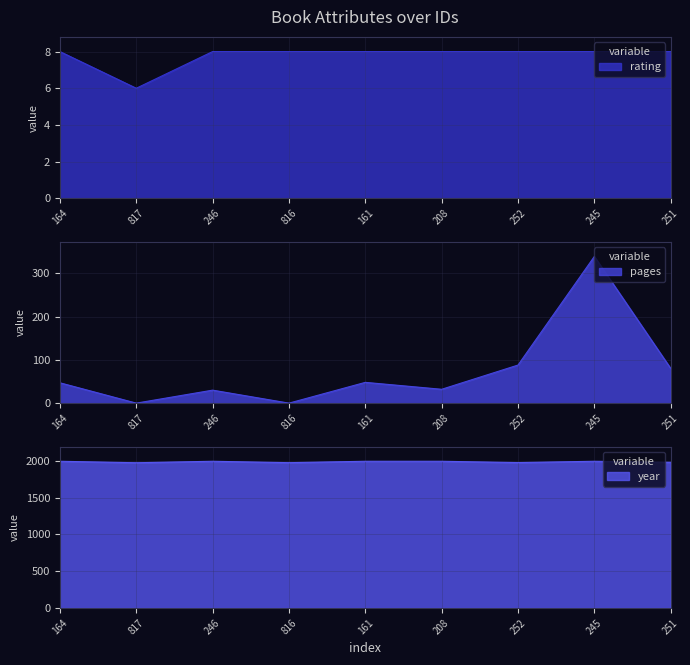

What is the difference between the maximum and minimum values in the pages series?

339